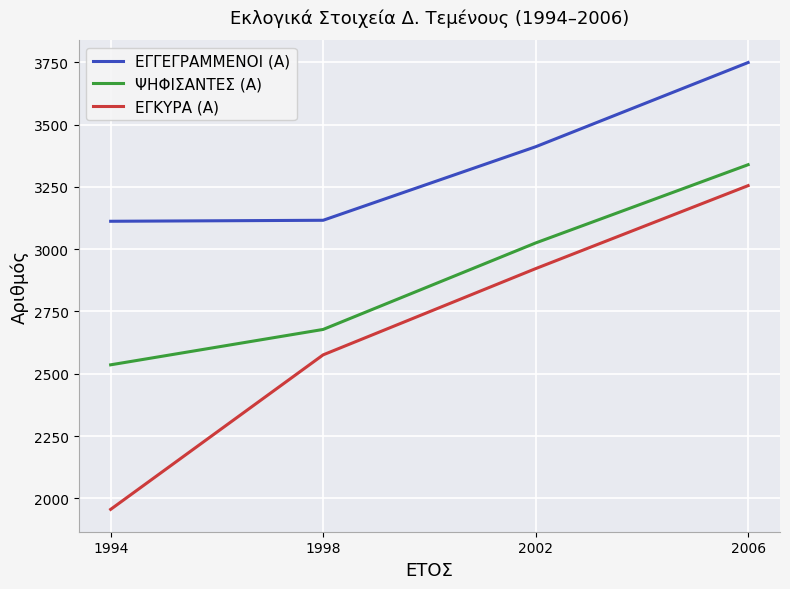

What is the total value across all series at 1994?

7604